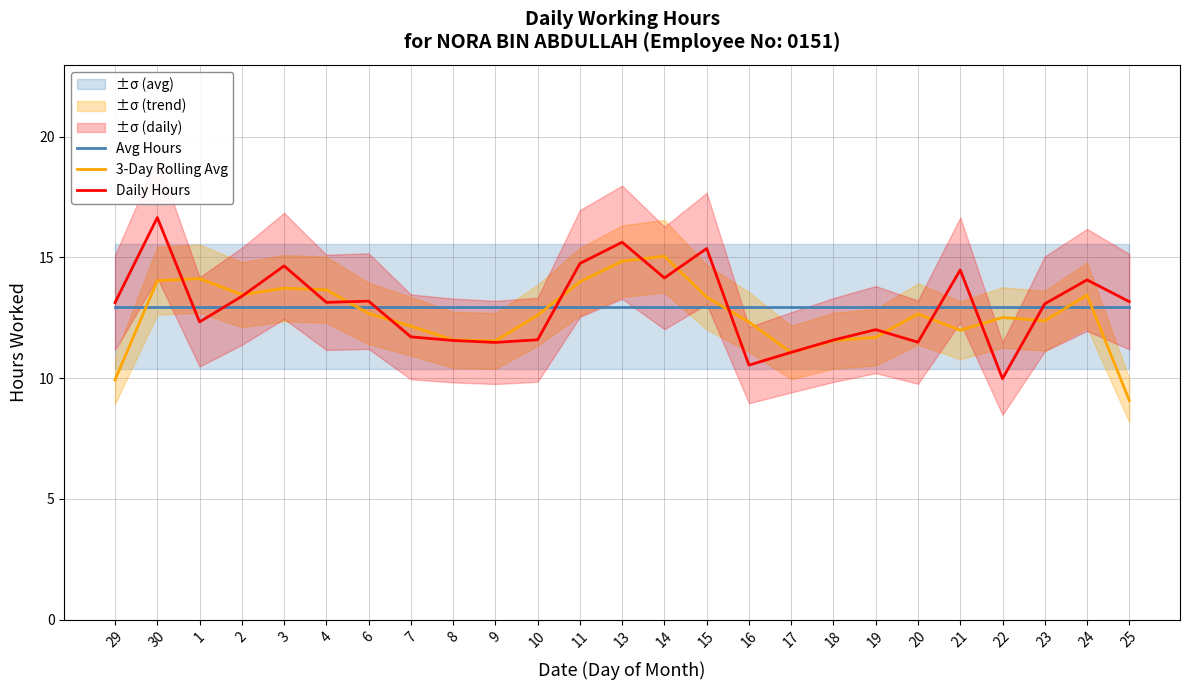

How many lines are shown in the chart?

3